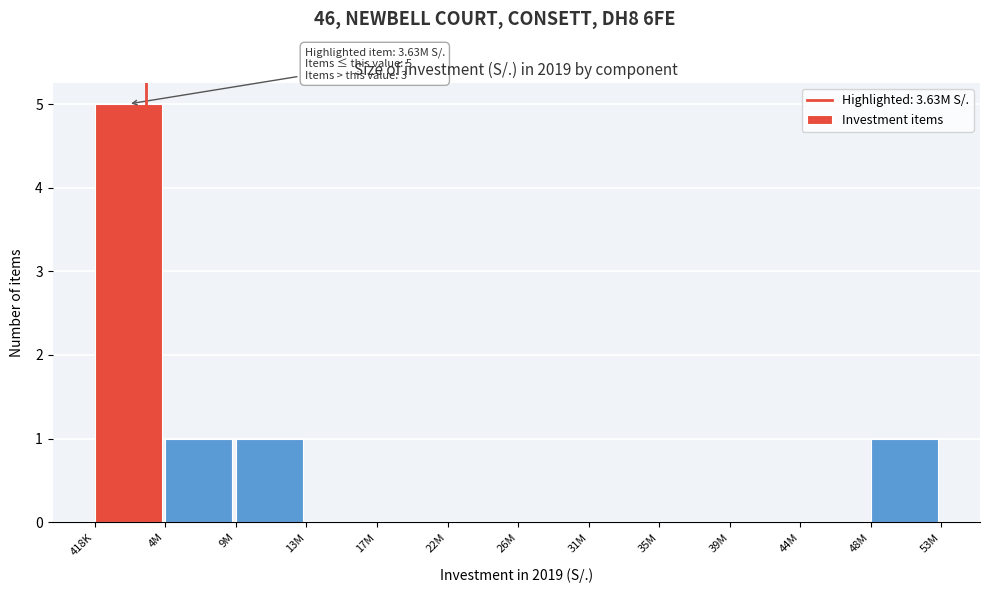

Reading left to right, extract all data points from this chart.

418K=5	4M=1	9M=1	13M=0	17M=0	22M=0	26M=0	31M=0	35M=0	39M=0	44M=0	48M=1